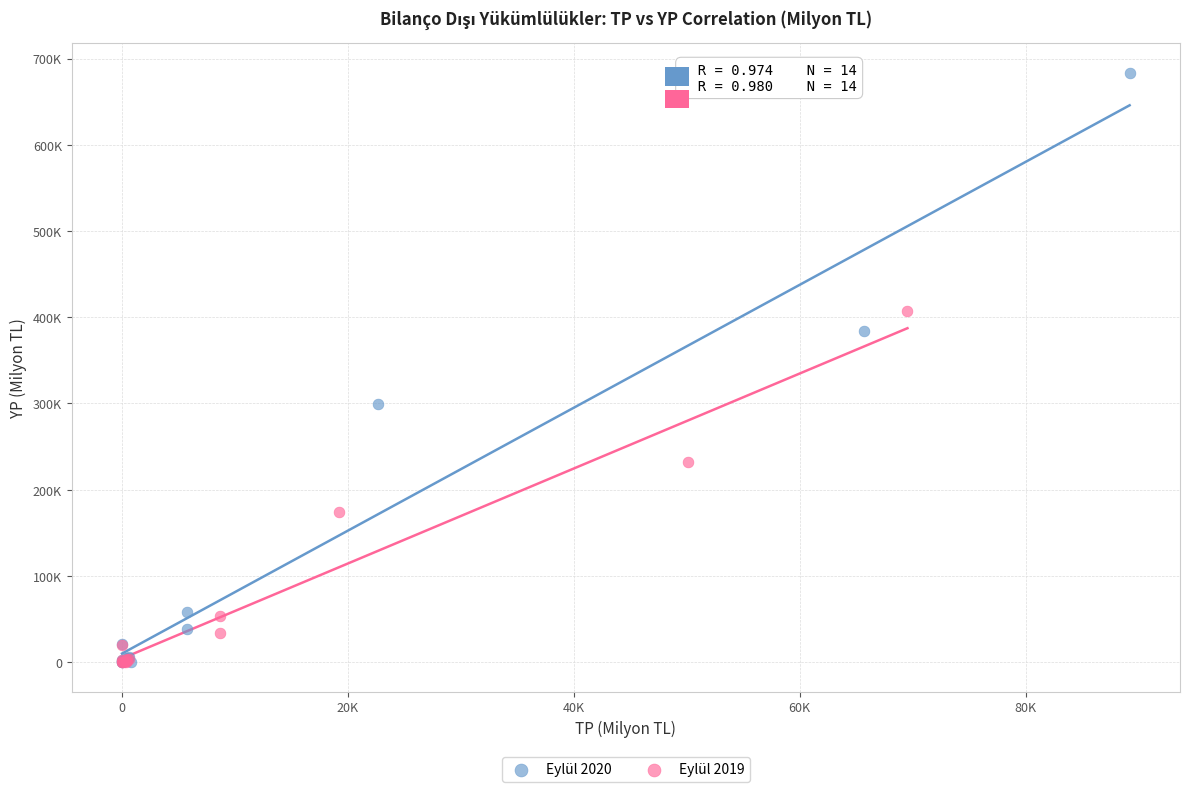

Which series contains the highest Y value?

Eylül 2020